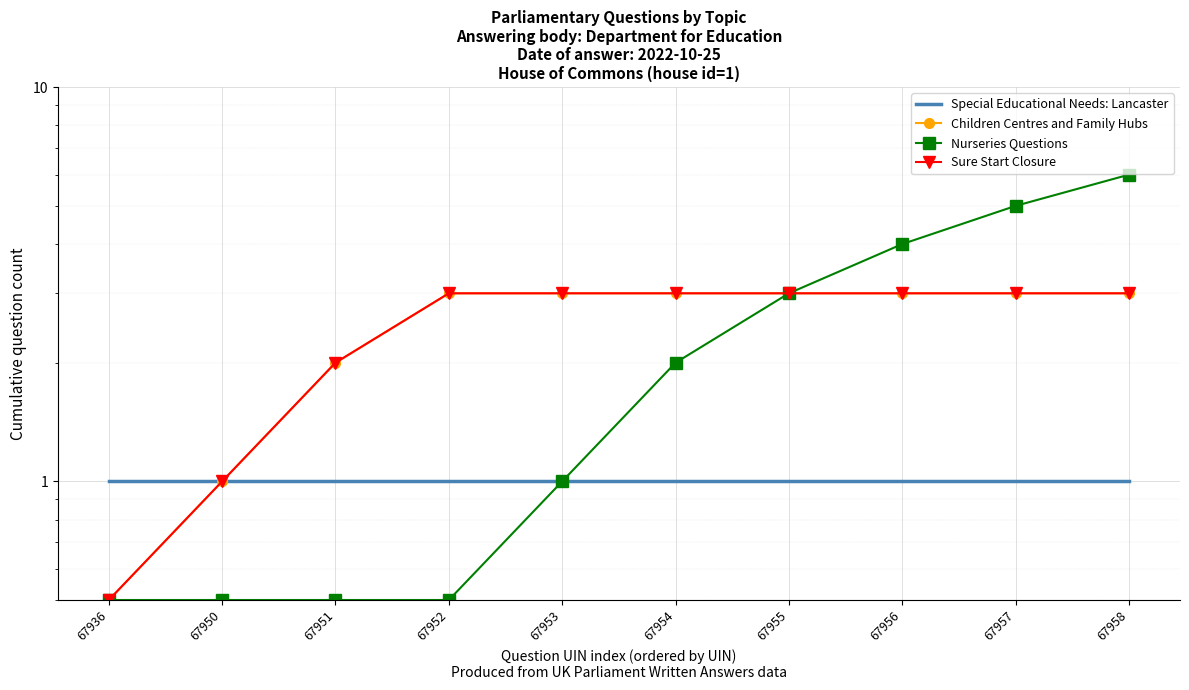

Reading left to right, list all the values displayed in this chart.

Special Educational Needs: Lancaster: 67936=1.0	67950=1.0	67951=1.0	67952=1.0	67953=1.0	67954=1.0	67955=1.0	67956=1.0	67957=1.0	67958=1.0
Children Centres and Family Hubs: 67936=0.5	67950=1.0	67951=2.0	67952=3.0	67953=3.0	67954=3.0	67955=3.0	67956=3.0	67957=3.0	67958=3.0
Nurseries Questions: 67936=0.5	67950=0.5	67951=0.5	67952=0.5	67953=1.0	67954=2.0	67955=3.0	67956=4.0	67957=5.0	67958=6.0
Sure Start Closure: 67936=0.5	67950=1.0	67951=2.0	67952=3.0	67953=3.0	67954=3.0	67955=3.0	67956=3.0	67957=3.0	67958=3.0